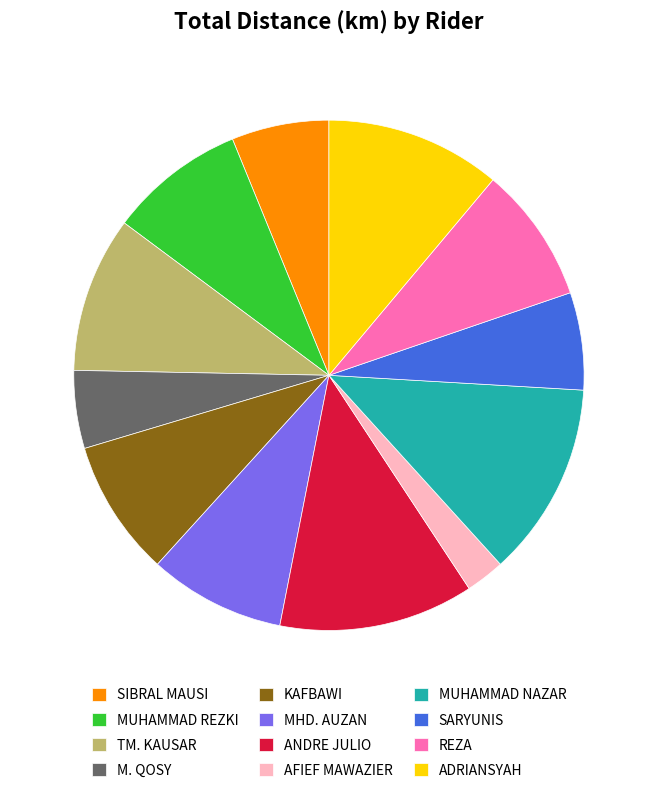

Count the number of slices in the pie.

12